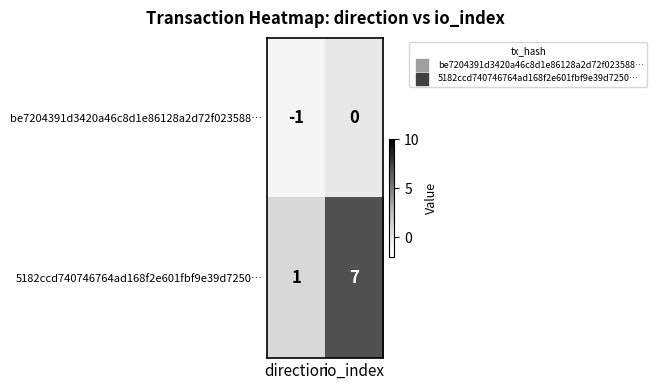

What is the difference between the highest and lowest values at io_index?

7